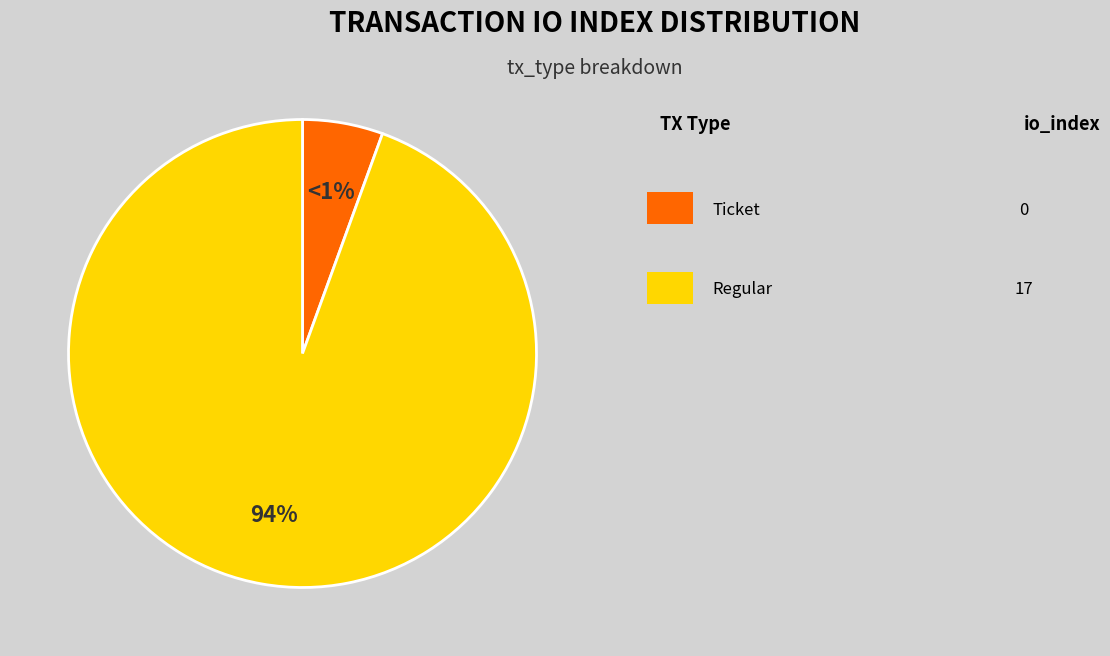

To the nearest percent, what is the average slice percentage?

50%